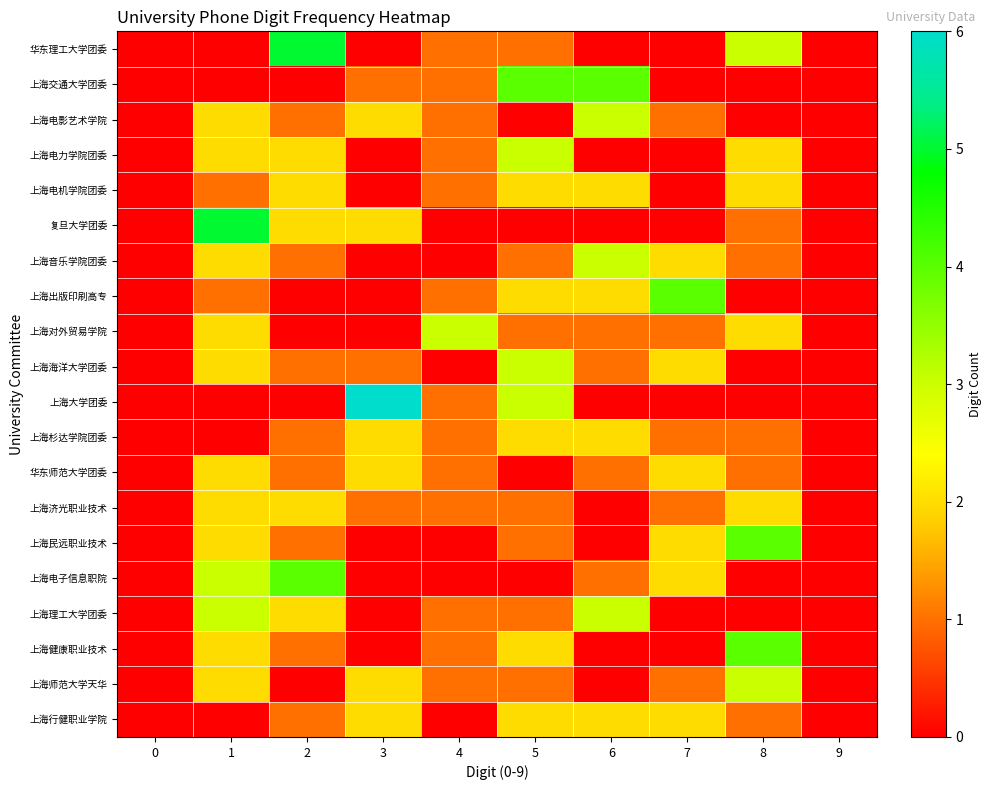

What is the total value across all series at 3?

21